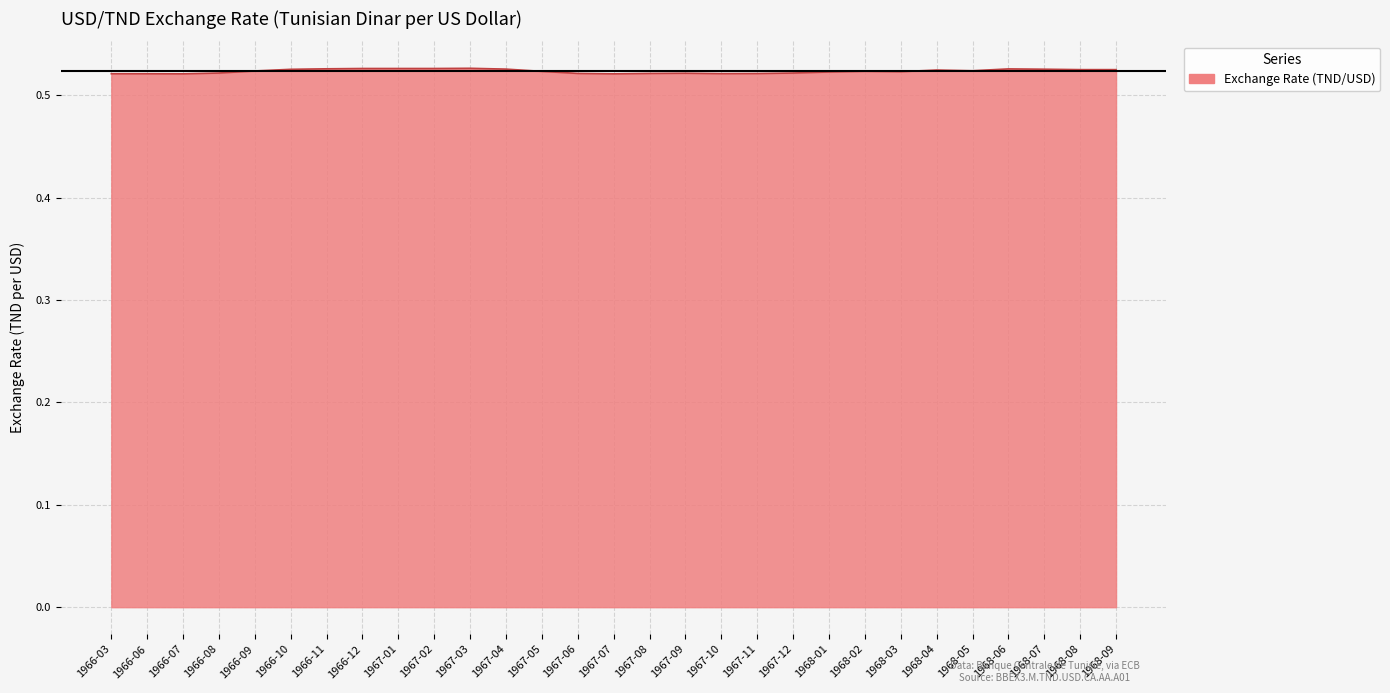

What position from the left is 1967-06?

14